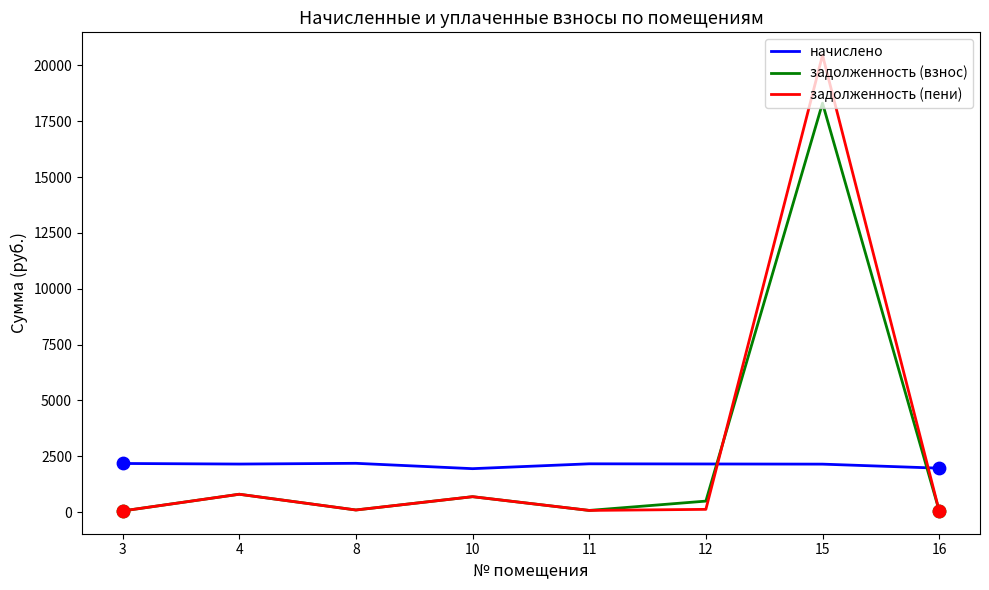

What is the total value across all series at 15?

40909.6